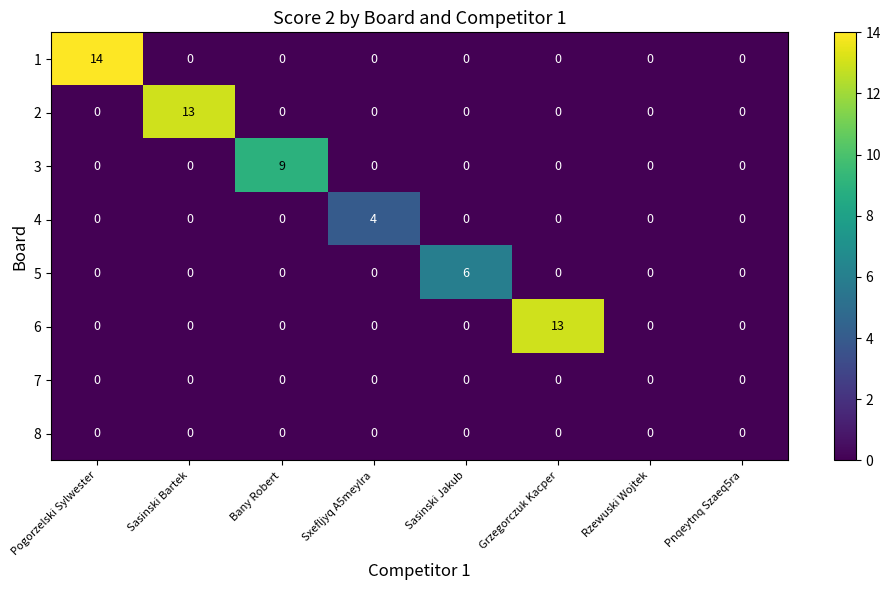

What is the difference between the highest and lowest values at Sasinski Bartek?

13